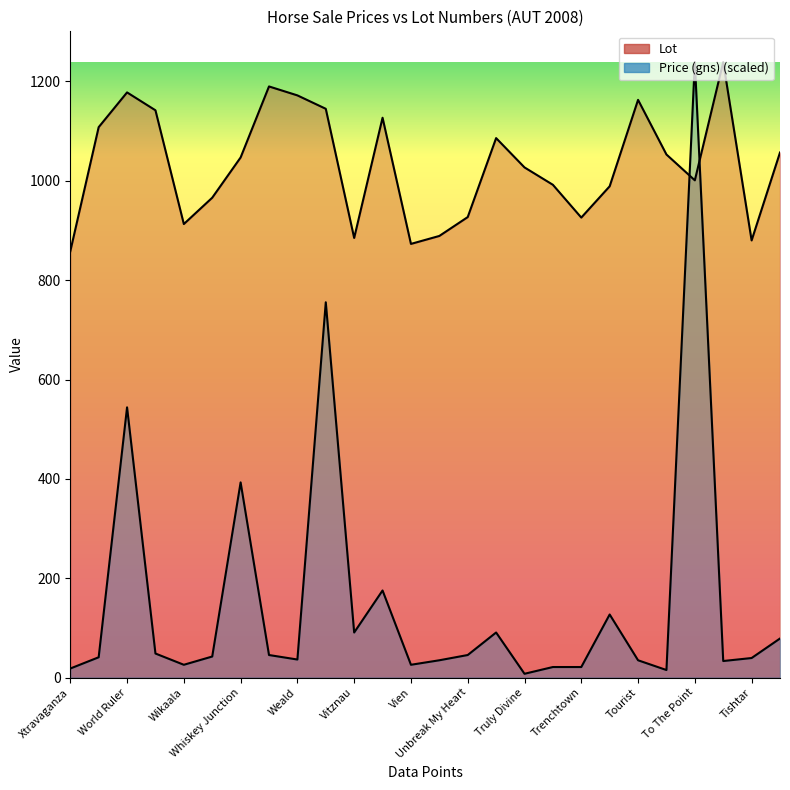

At how many categories does at least one series exceed 558?

26